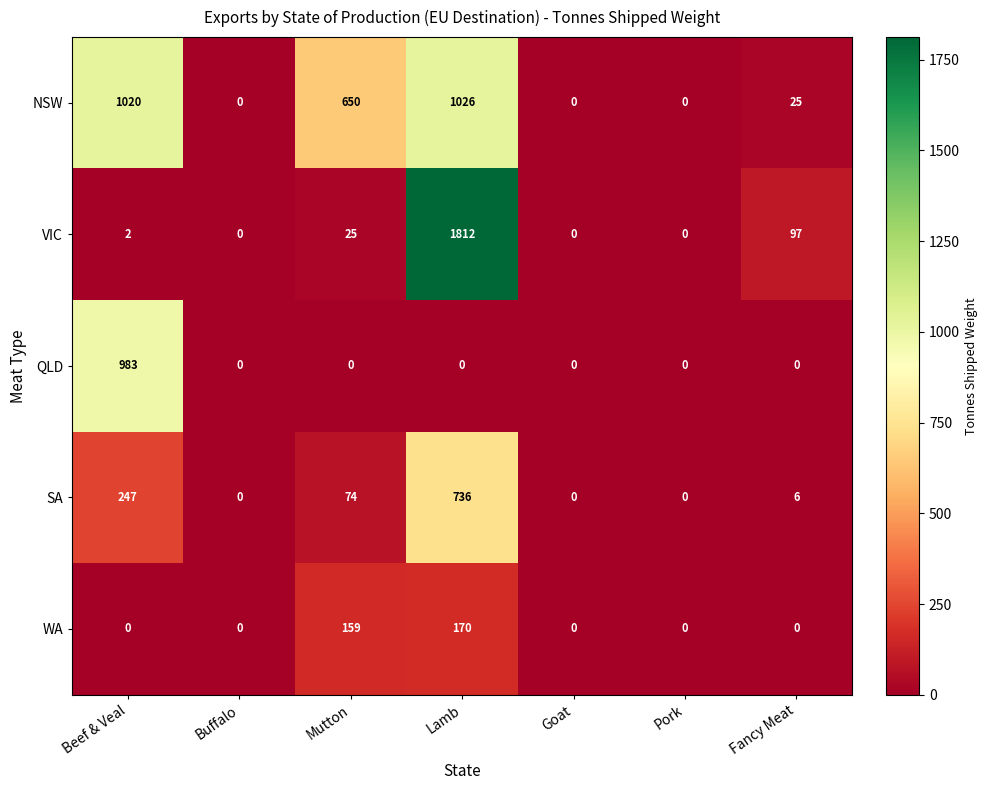

At which label does NSW first exceed 25?

Beef & Veal